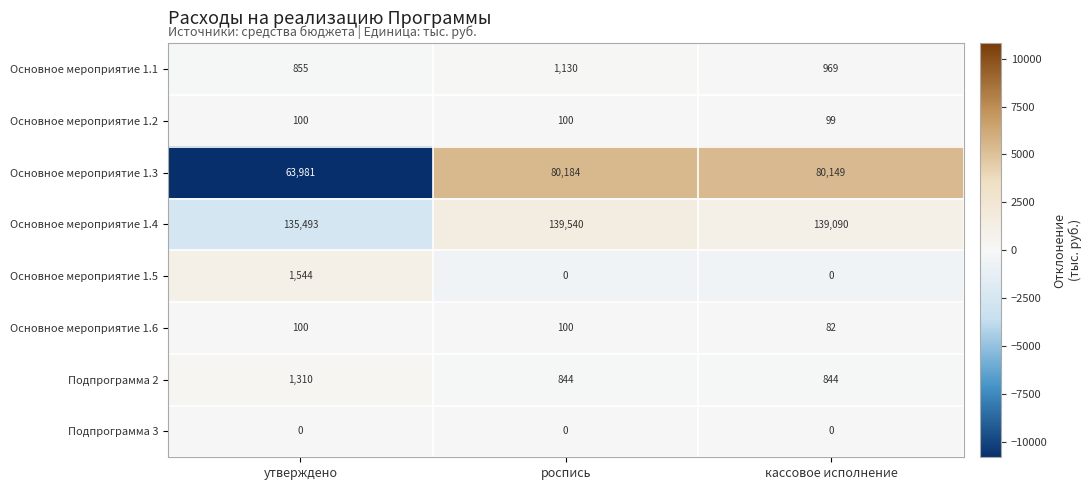

What is the difference between the highest and lowest values at утверждено?

135493